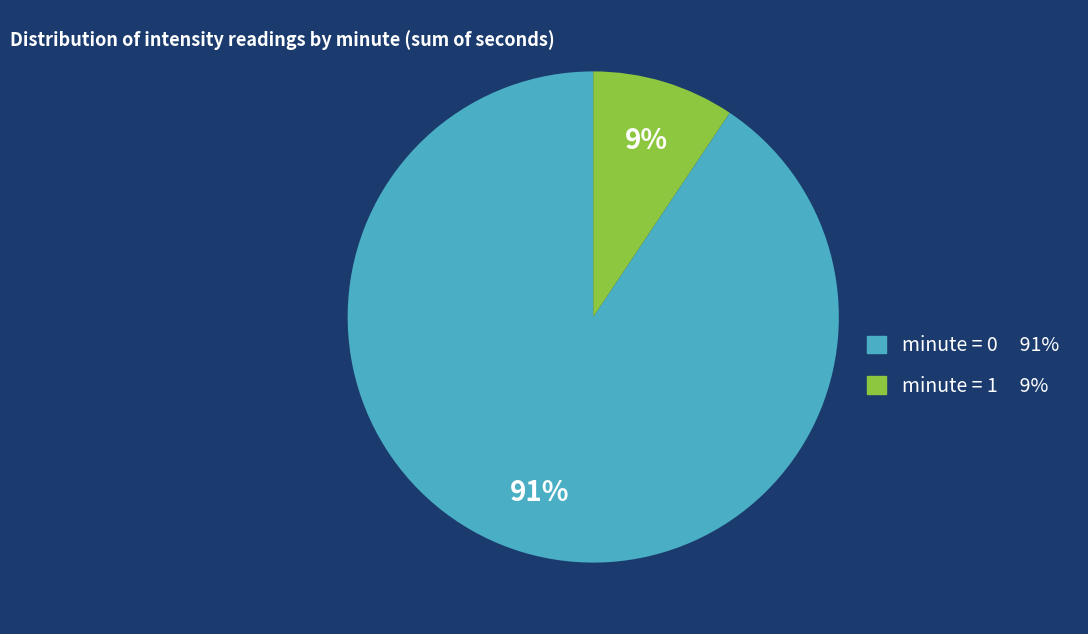

Rank the categories by value from lowest to highest.

minute = 1 9%, minute = 0 91%